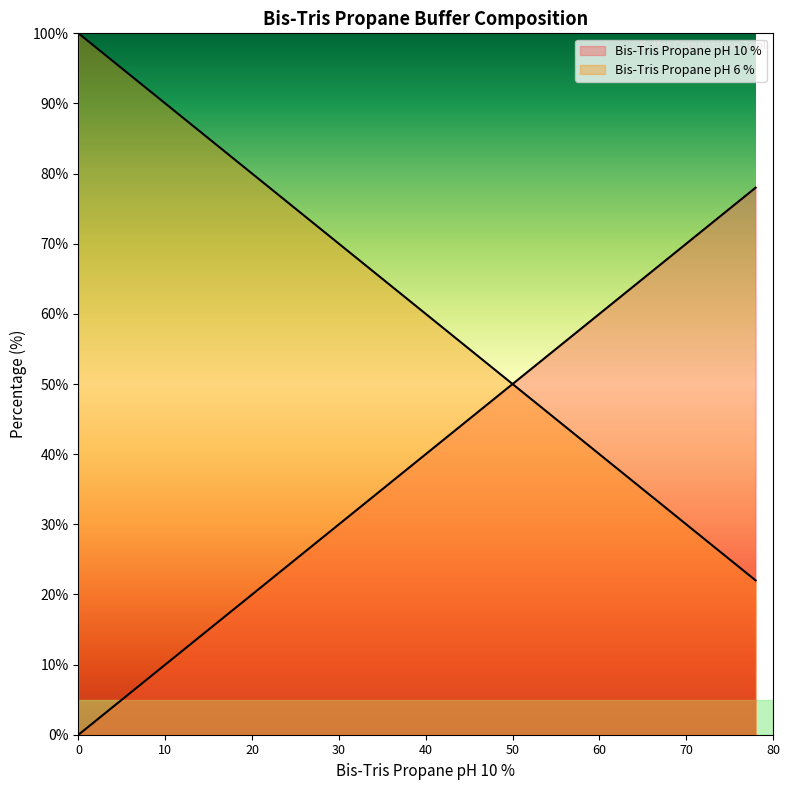

What are all the series names shown in the legend?

Bis-Tris Propane pH 10 %, Bis-Tris Propane pH 6 %